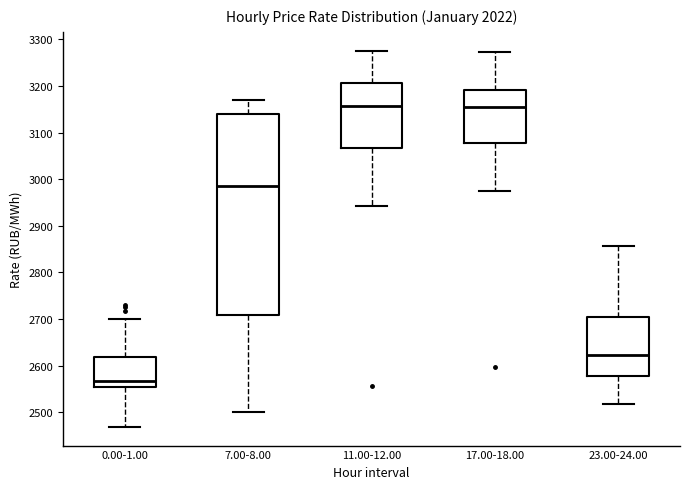

Reading left to right, transcribe this box plot: for each box, give where its median line is, the range the box spans, and where its two whiskers end, as read against the y-axis. The values are not printed on the chart, so give them approximately, as read against the axis.

0.00-1.00: median 2570, box 2550 to 2620, whiskers 2470 to 2700
7.00-8.00: median 2980, box 2710 to 3140, whiskers 2500 to 3170
11.00-12.00: median 3160, box 3070 to 3210, whiskers 2940 to 3280
17.00-18.00: median 3160, box 3080 to 3190, whiskers 2970 to 3270
23.00-24.00: median 2620, box 2580 to 2700, whiskers 2520 to 2860